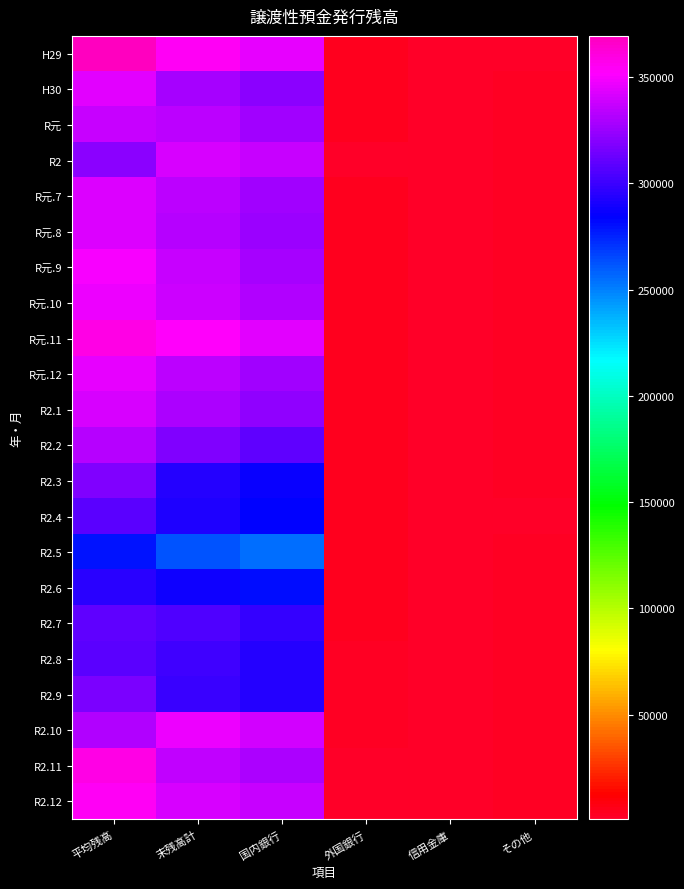

At 国内銀行, list the series in order from smallest to largest.

R2.5, R2.6, R2.4, R2.3, R2.9, R2.8, R2.7, R2.2, H30, R2.1, R元.8, R元.7, R元, R元.12, R元.9, R2.11, R元.10, R2, R2.12, R2.10, R元.11, H29